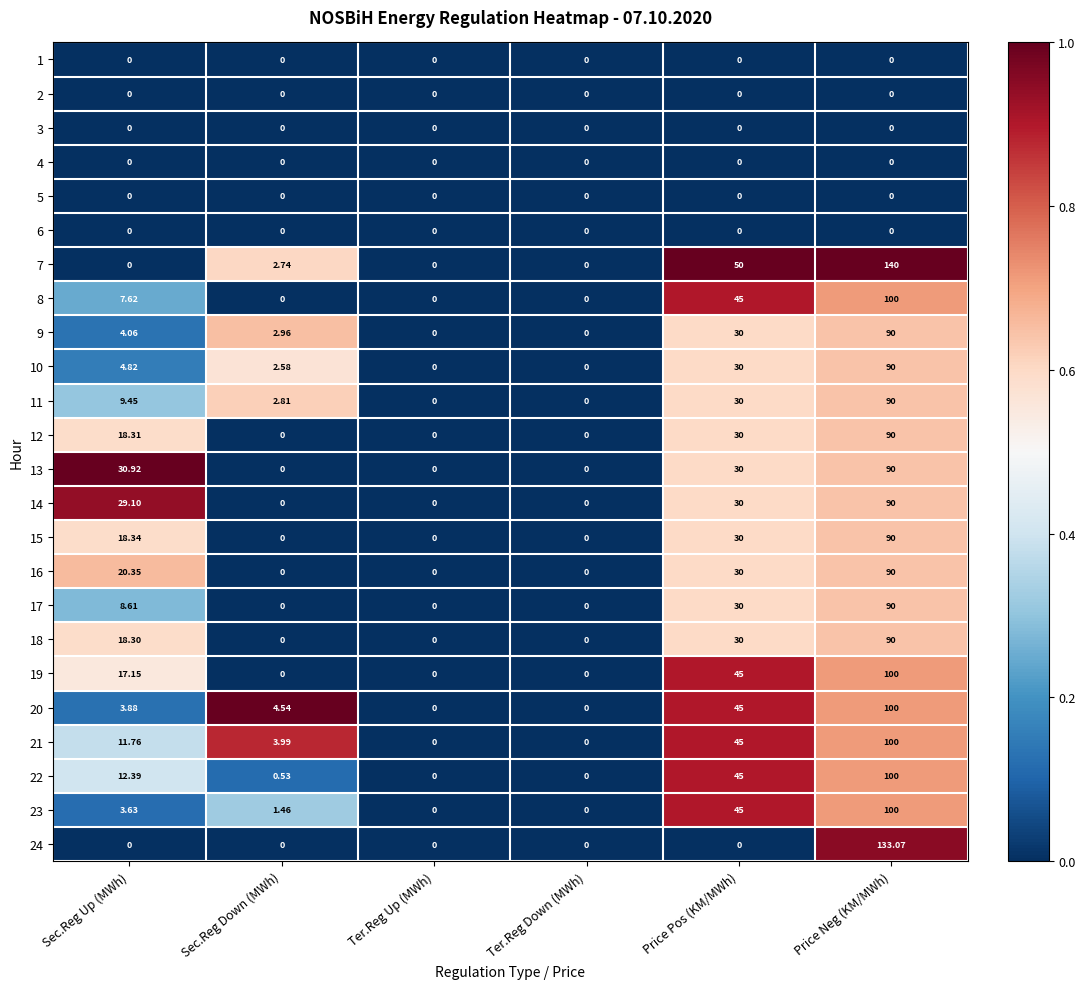

At which label does 10 first exceed 4?

Sec.Reg Up (MWh)